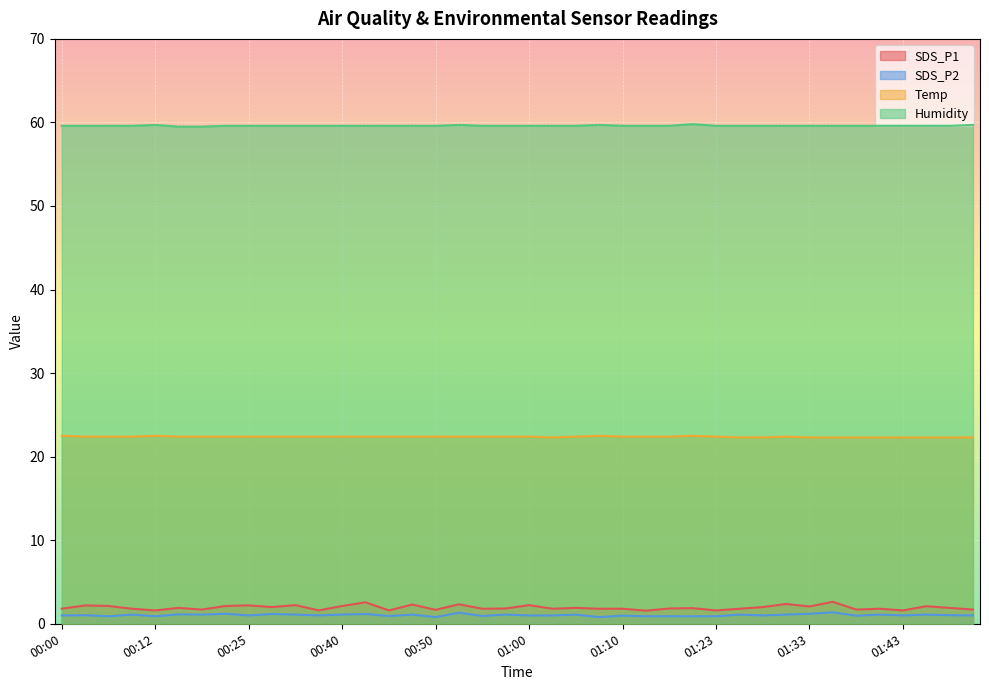

What is the label of the 4th point from the right?

01:43